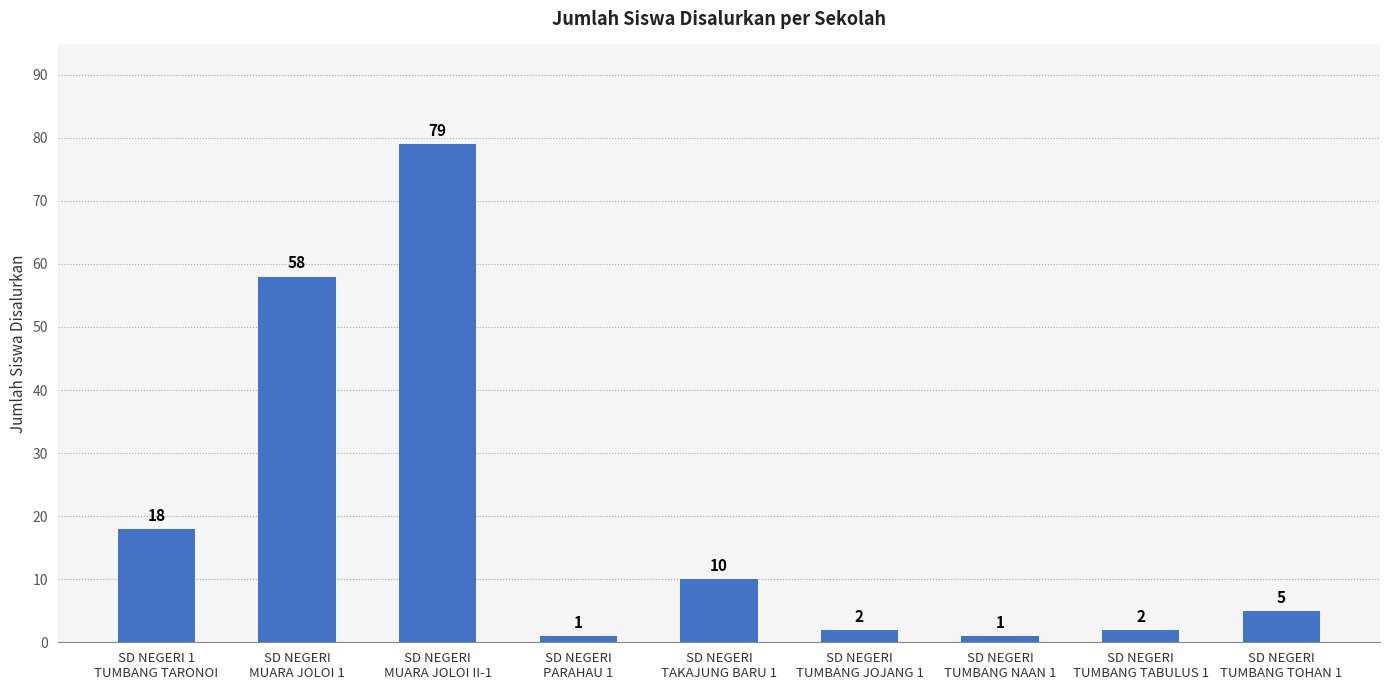

How many bars are there in total?

9